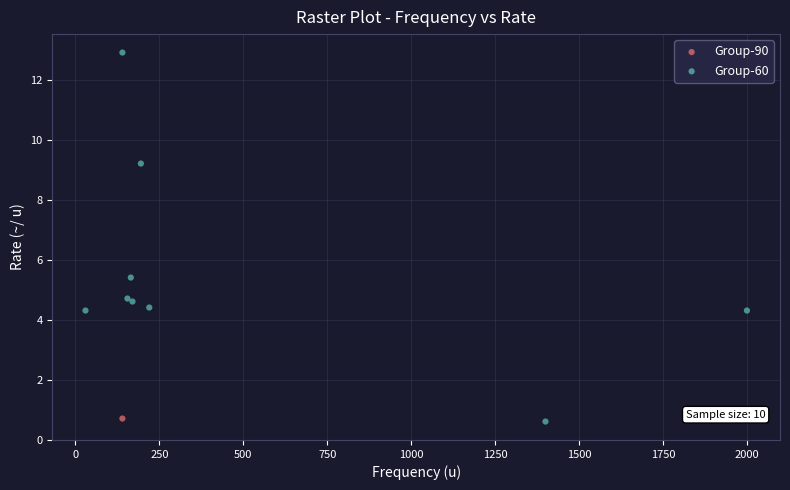

What are all the series names shown in the legend?

Group-90, Group-60